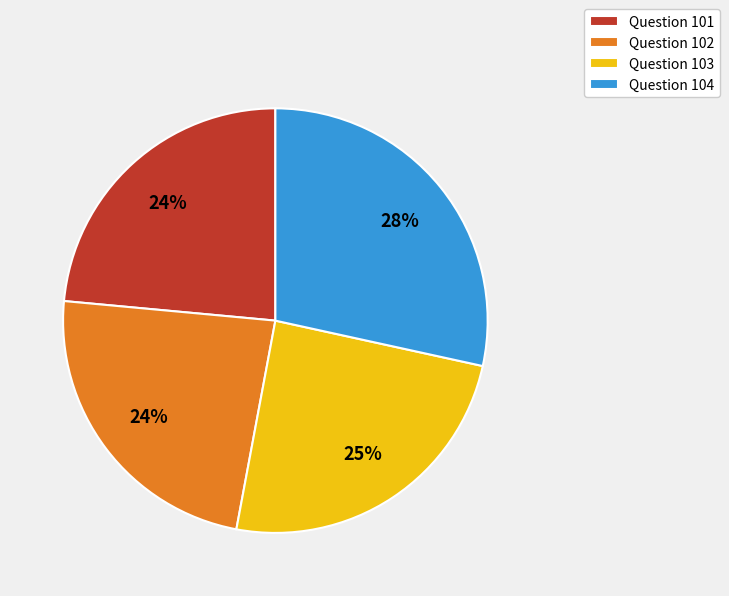

How many slices are in this pie chart?

4